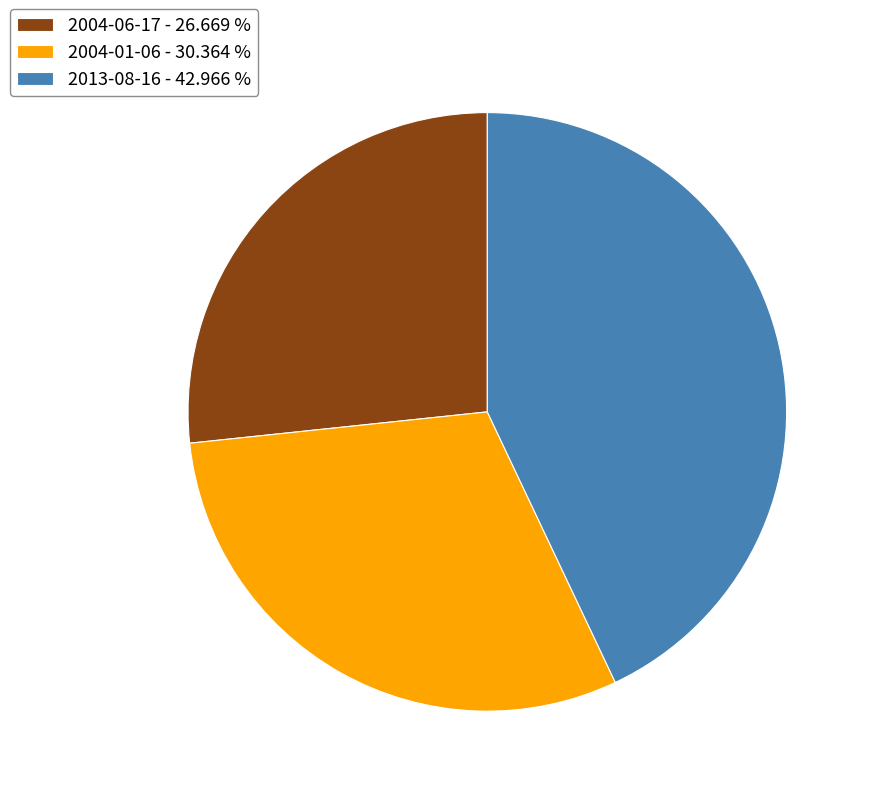

How many slices are in this pie chart?

3